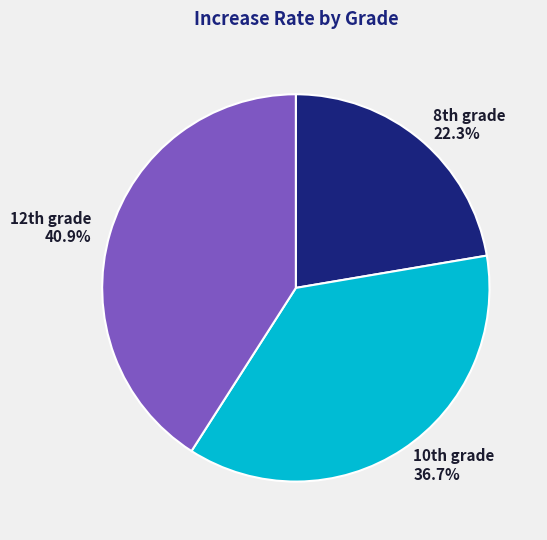

Which category has the smallest portion of the pie?

8th grade